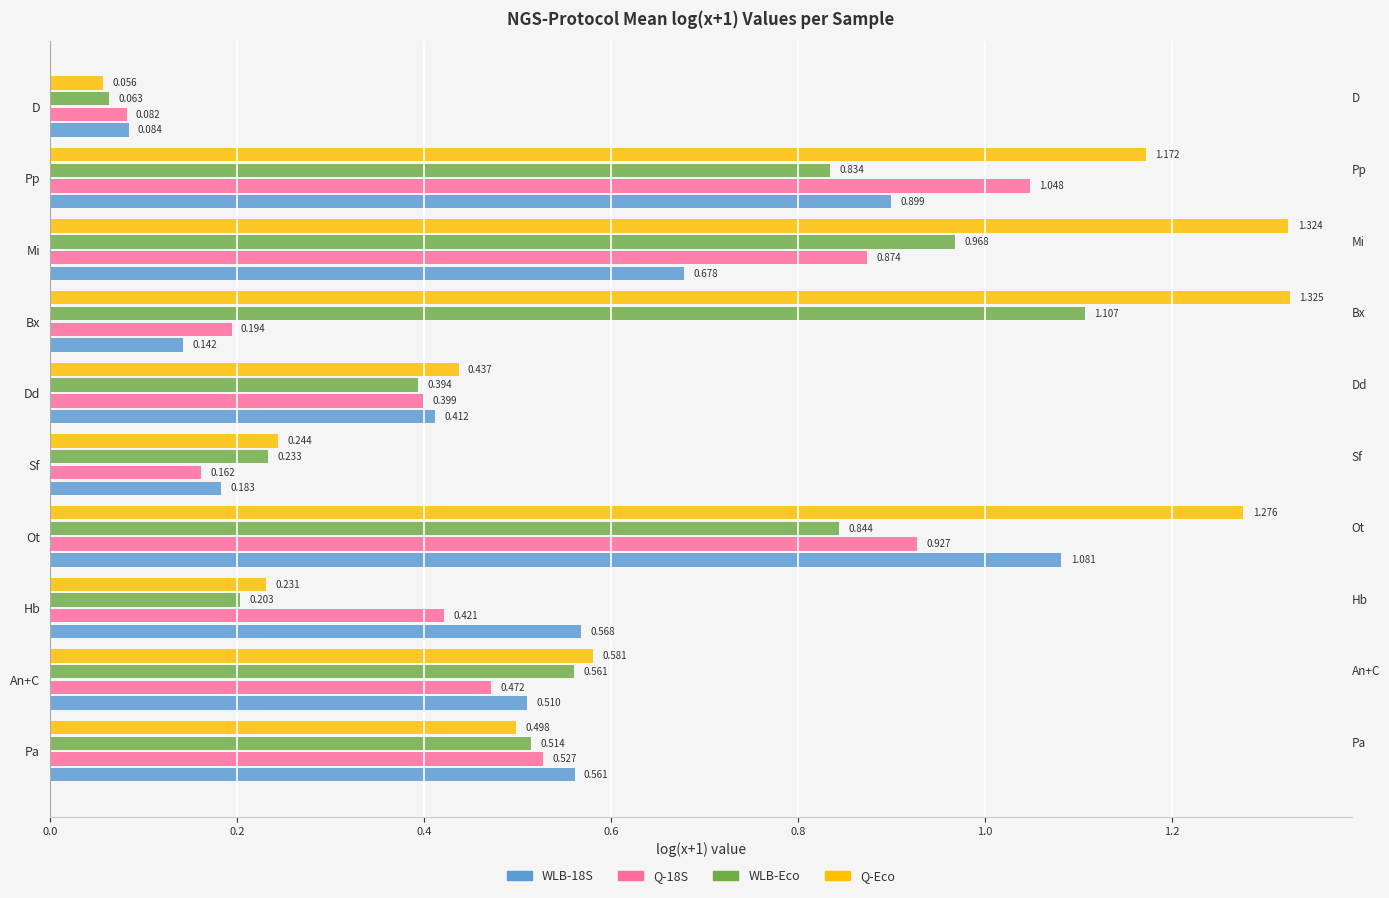

Which category has the lowest value in the WLB-Eco series?

D